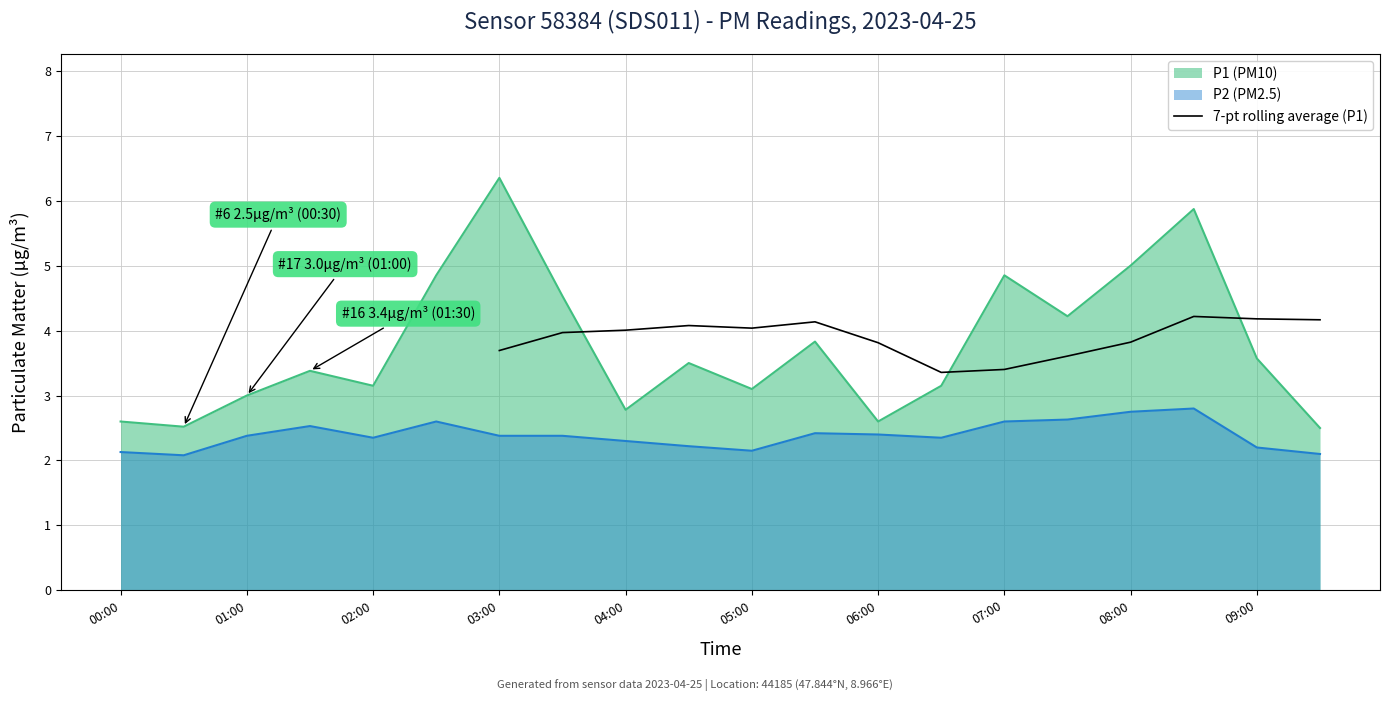

Is it true that 7-pt rolling average (P1) equals 5.5 at 08:00?

False